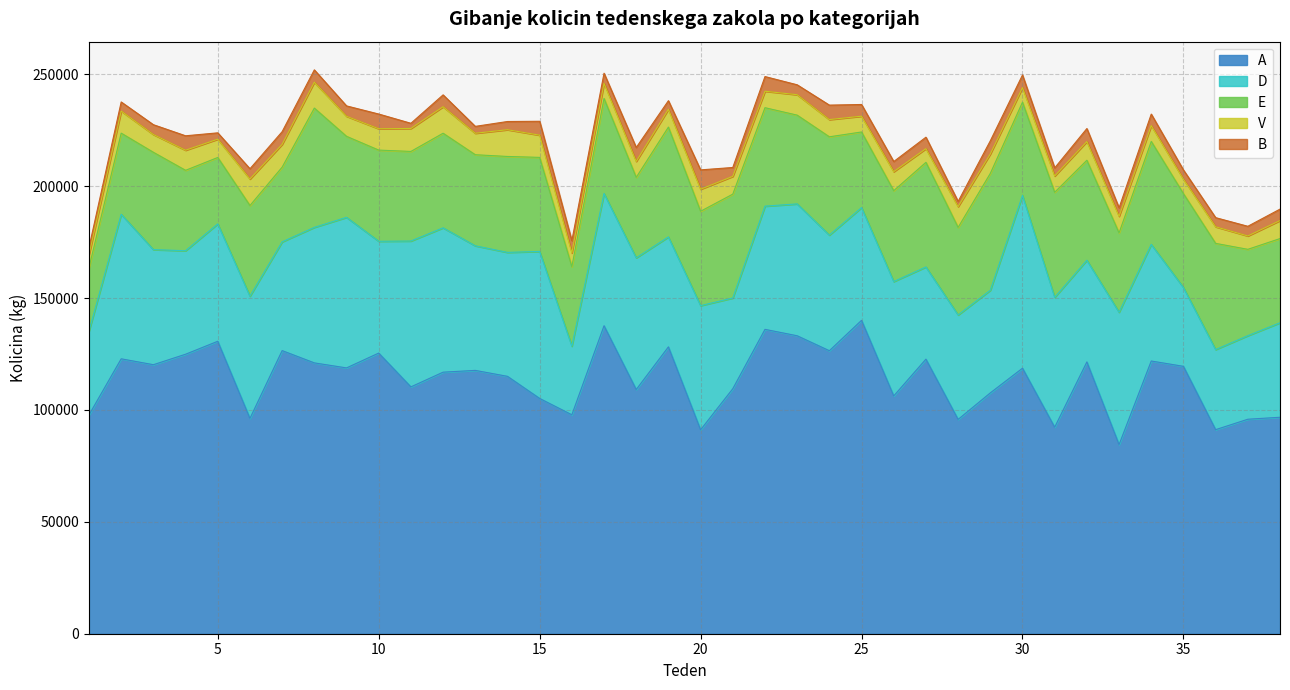

At 12, list the series in order from largest to smallest.

A, D, E, V, B